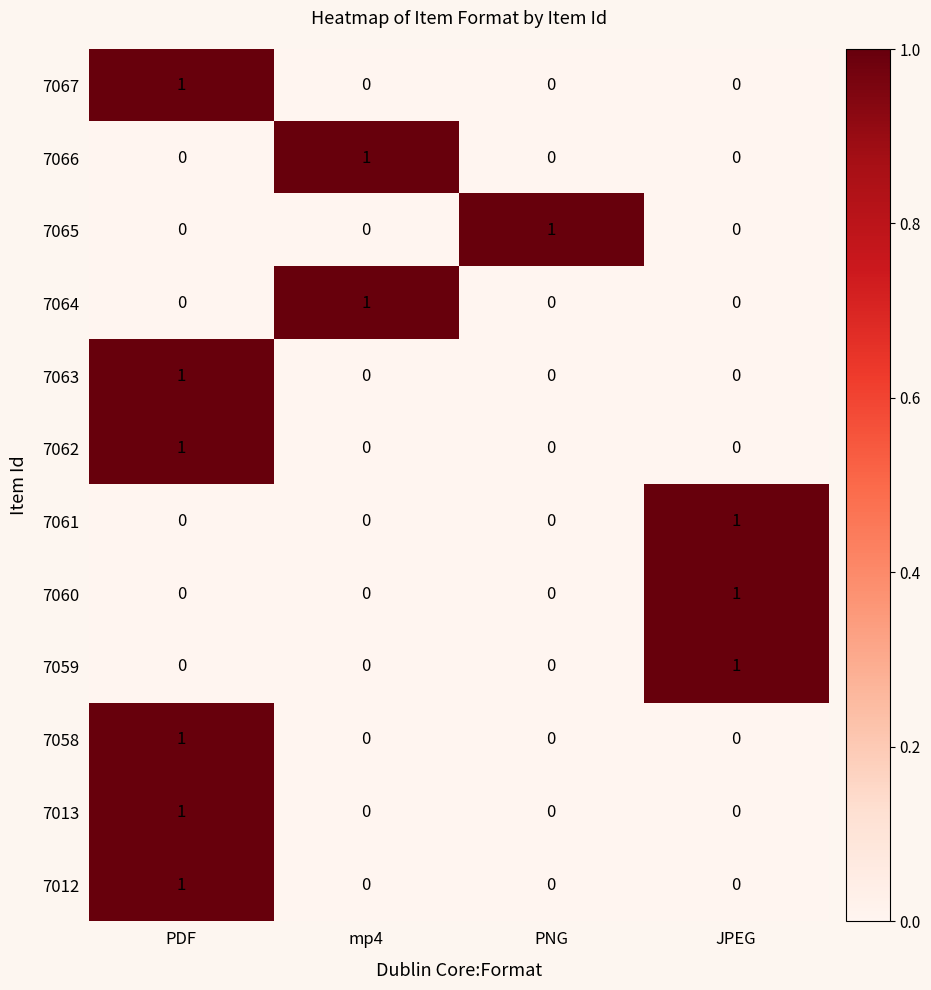

Count the 7063 values in the range 0 to 1.

4